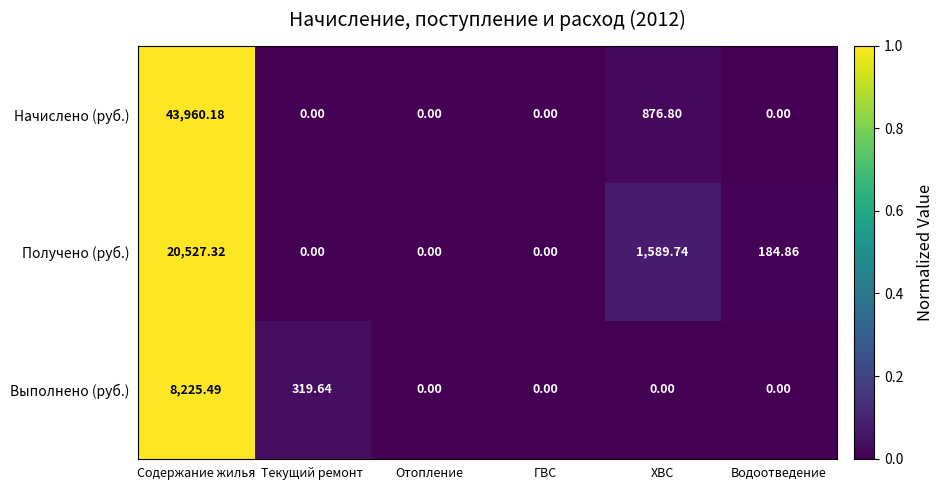

Rank the series by their maximum value, from highest to lowest.

Начислено (руб.), Получено (руб.), Выполнено (руб.)